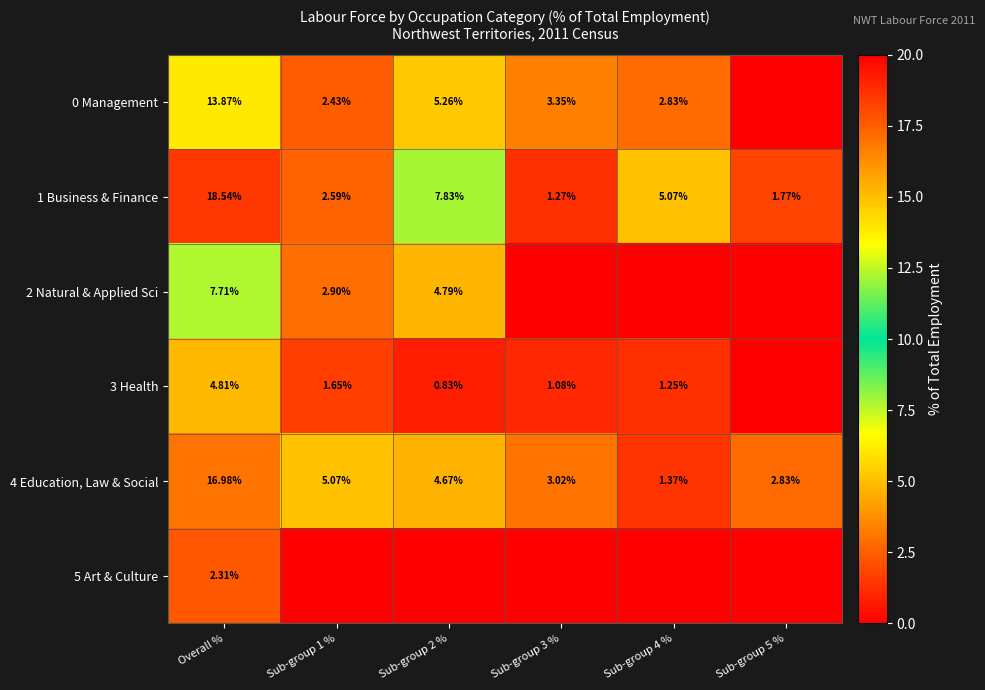

Is the value of 0 Management at Sub-group 4 % greater than the value of 2 Natural & Applied Sci at Sub-group 2 %?

No